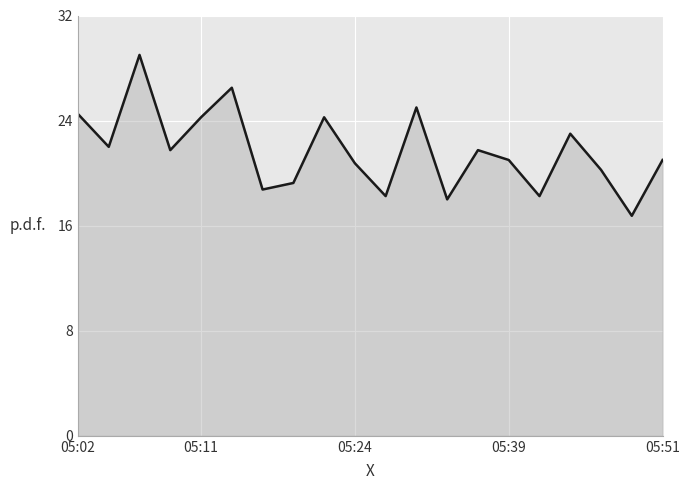

What is the maximum value shown in the chart?

29.0